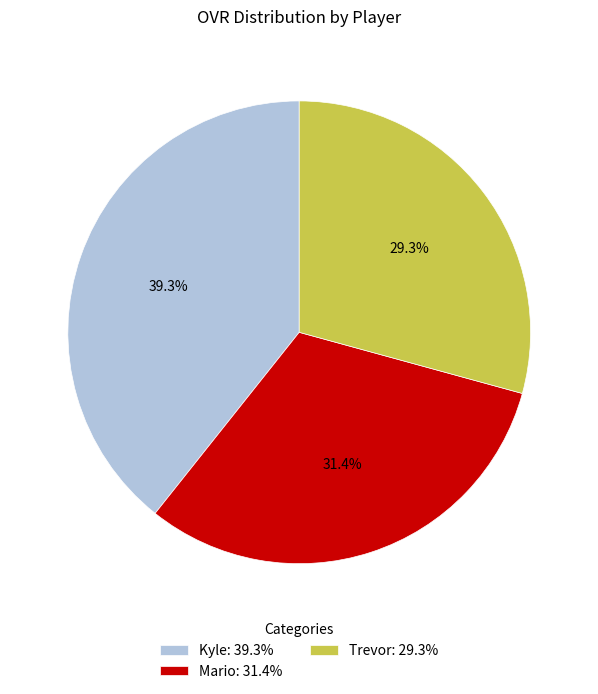

How many slices are in this pie chart?

3